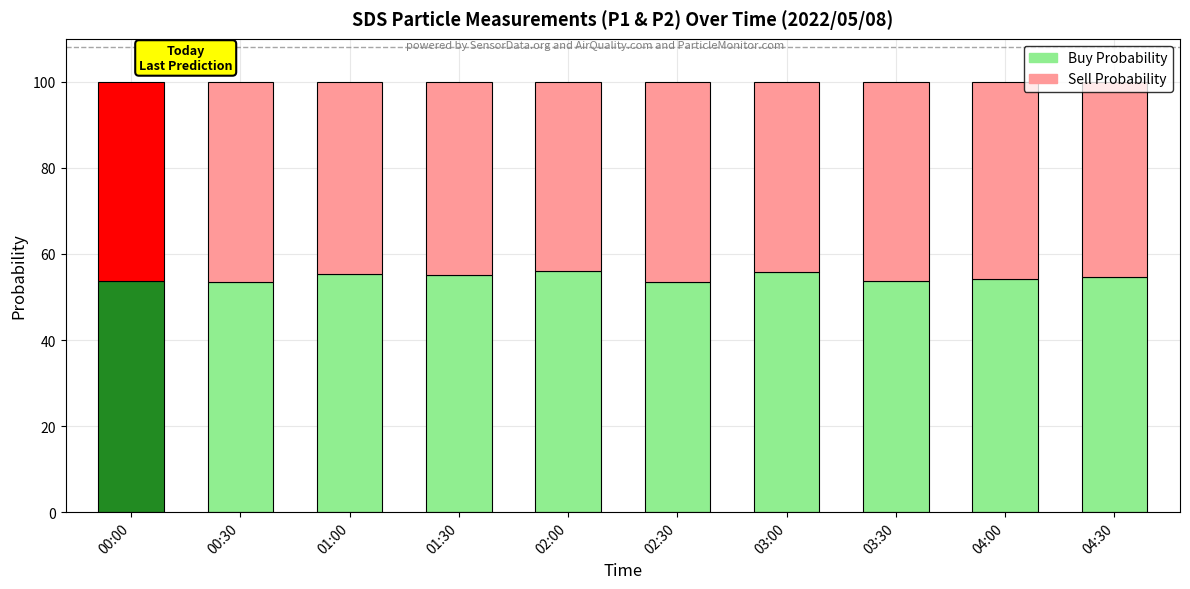

What is the total value across all series at 03:00?

100.0